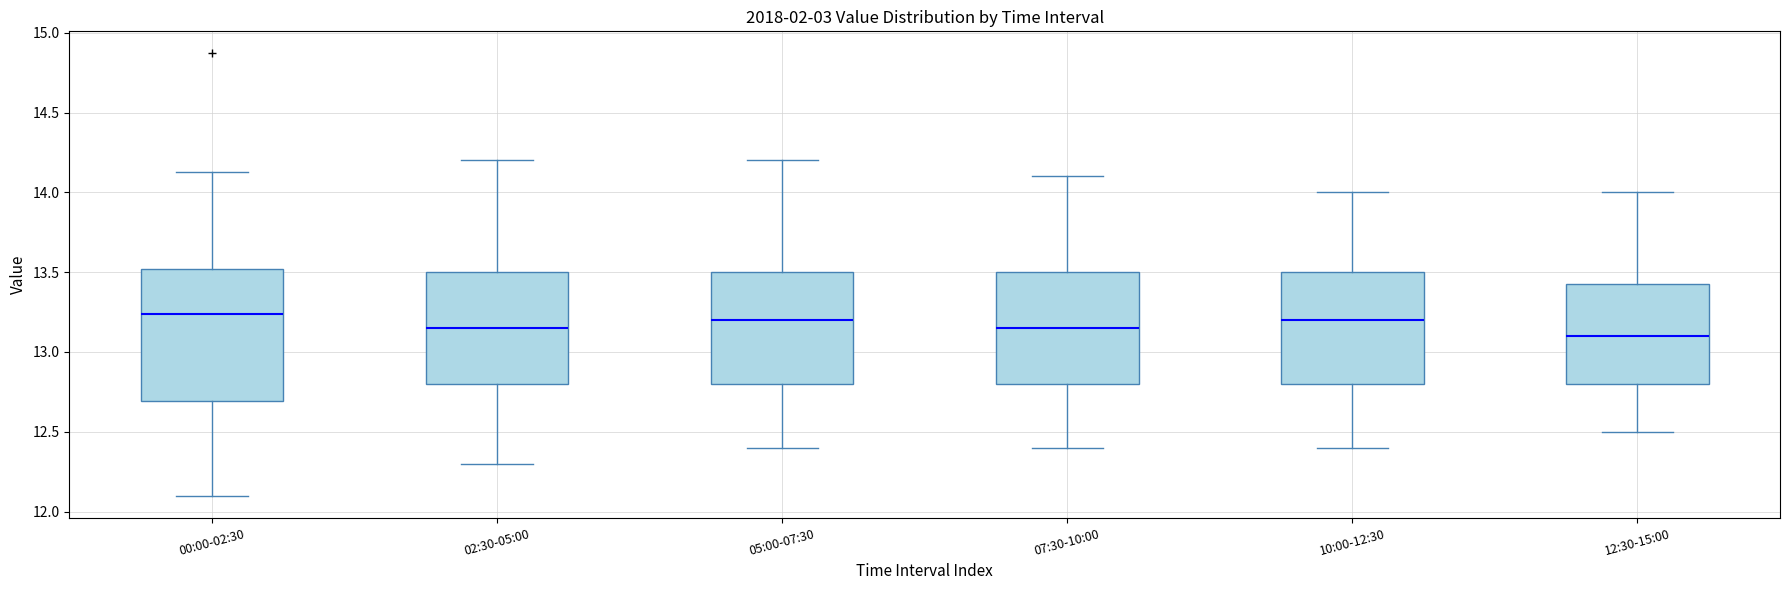

Reading left to right, transcribe this box plot: for each box, give where its median line is, the range the box spans, and where its two whiskers end, as read against the y-axis. The values are not printed on the chart, so give them approximately, as read against the axis.

00:00-02:30: median 13.25, box 12.70 to 13.50, whiskers 12.10 to 14.15
02:30-05:00: median 13.15, box 12.80 to 13.50, whiskers 12.30 to 14.20
05:00-07:30: median 13.20, box 12.80 to 13.50, whiskers 12.40 to 14.20
07:30-10:00: median 13.15, box 12.80 to 13.50, whiskers 12.40 to 14.10
10:00-12:30: median 13.20, box 12.80 to 13.50, whiskers 12.40 to 14.00
12:30-15:00: median 13.10, box 12.80 to 13.45, whiskers 12.50 to 14.00